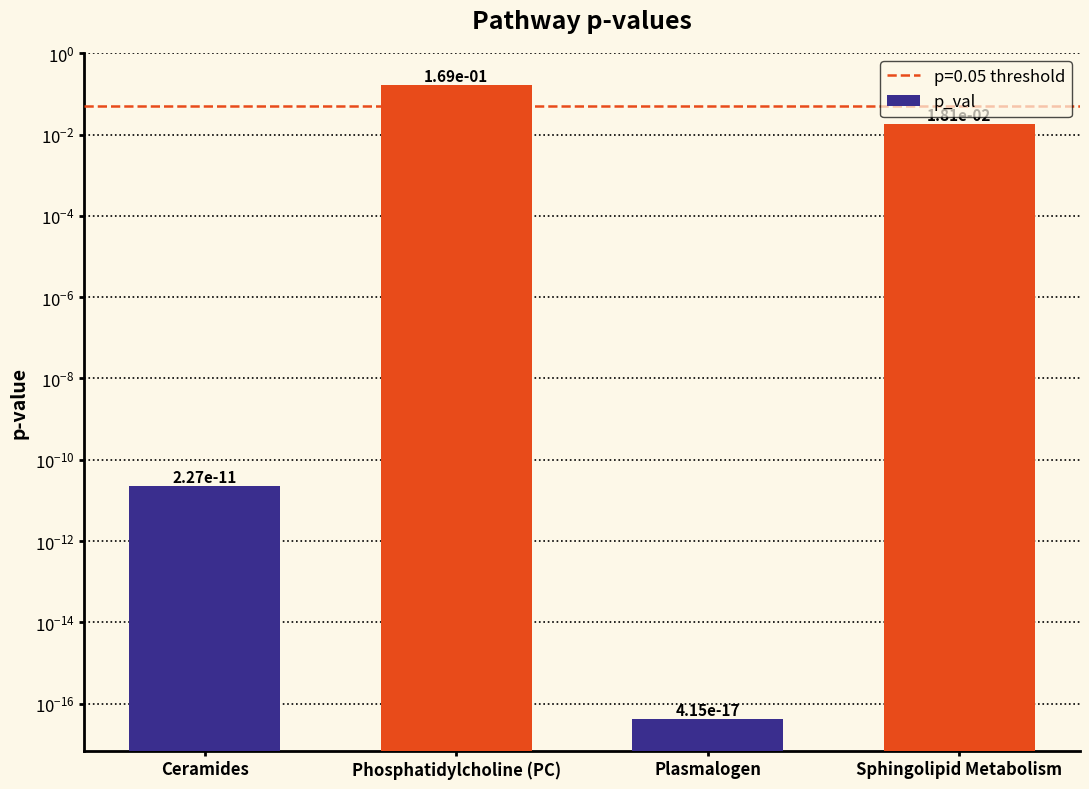

Rank the categories by value from lowest to highest.

Plasmalogen, Ceramides, Sphingolipid Metabolism, Phosphatidylcholine (PC)